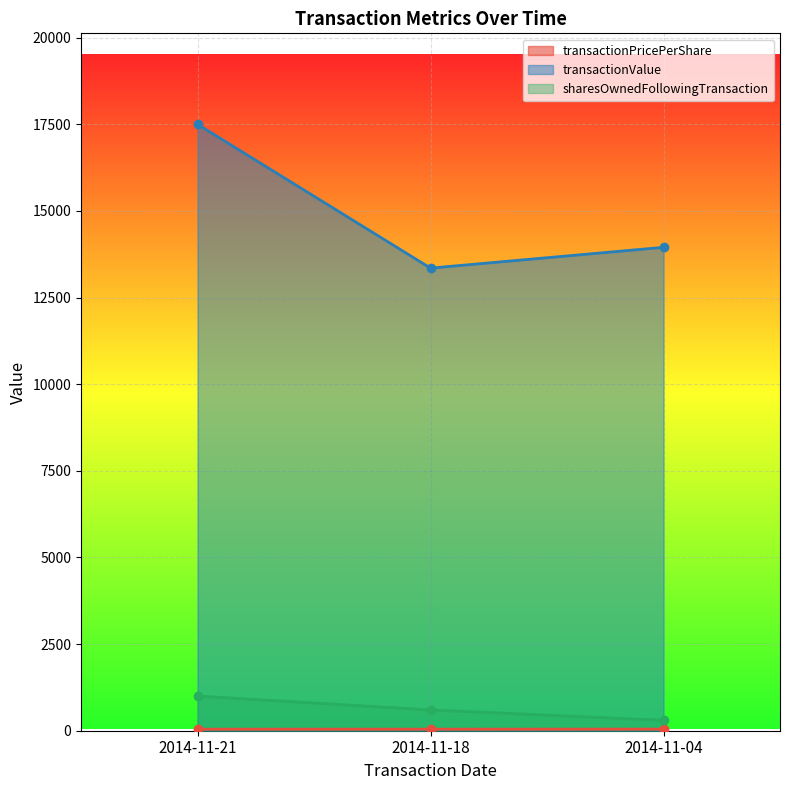

How many distinct data groups are displayed?

3